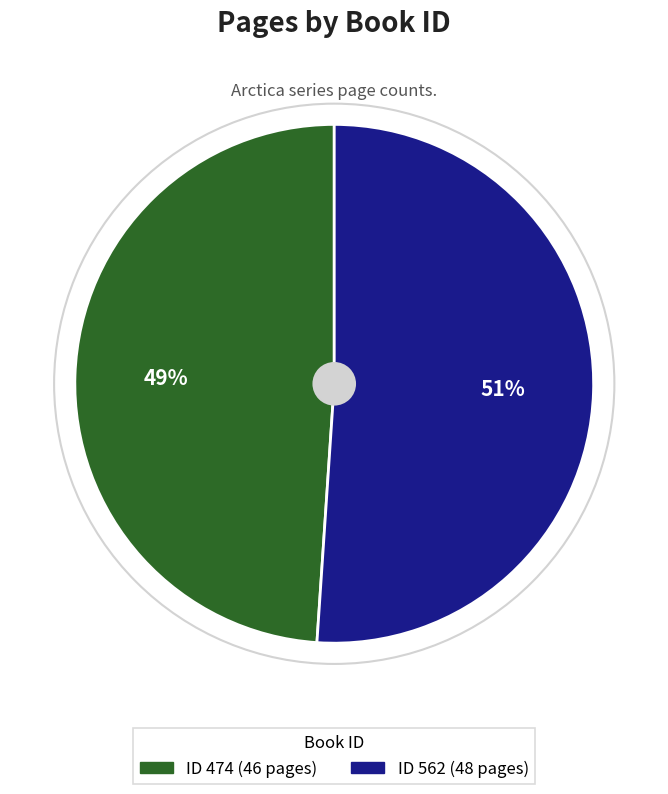

To the nearest percent, what is the difference between the largest and smallest slice percentages?

2%